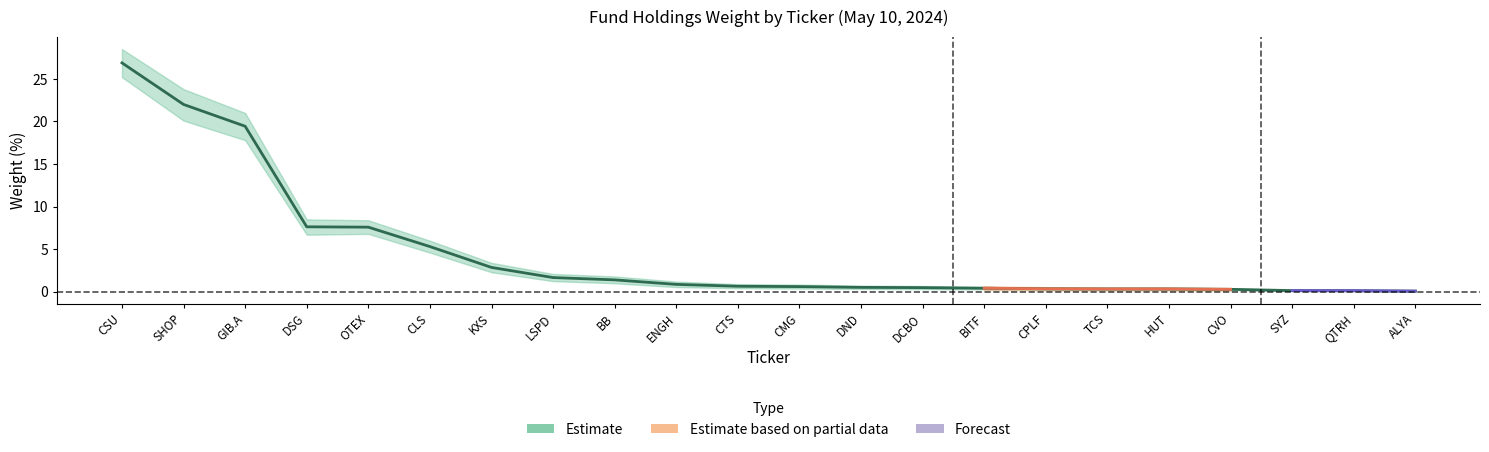

What is the difference between the second highest and minimum values in the Estimate upper series?

23.7